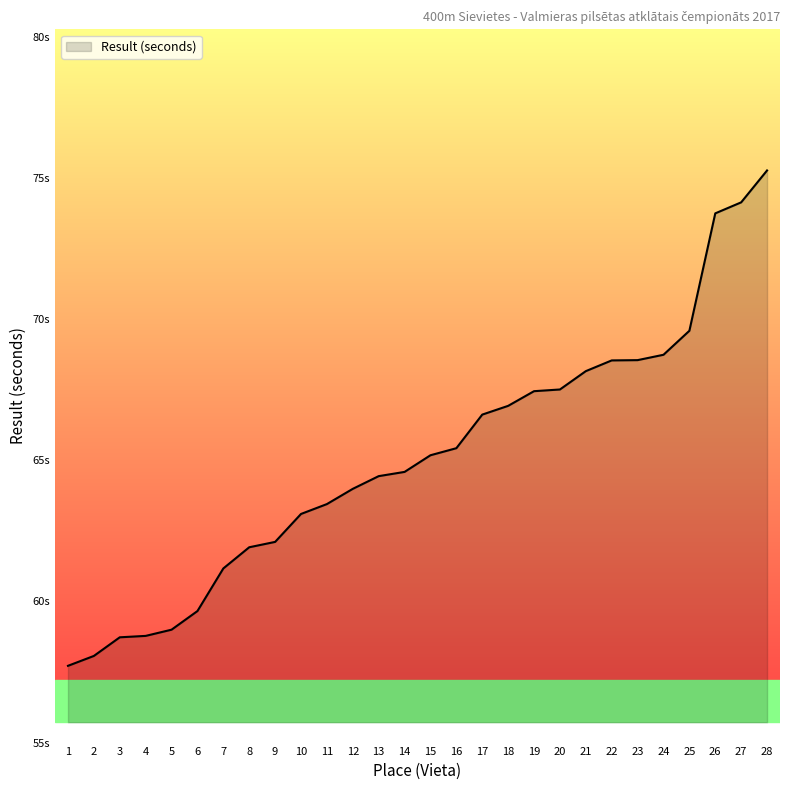

Does the chart display data point markers on the line(s)?

No